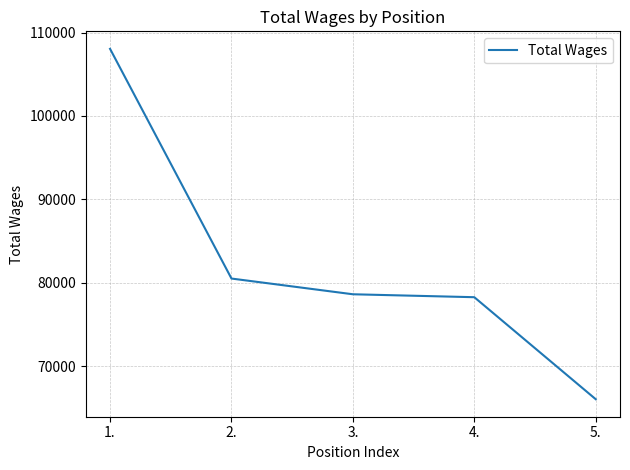

Reading left to right, list all the values displayed in this chart.

1.=108048	2.=80500	3.=78614	4.=78262	5.=66029